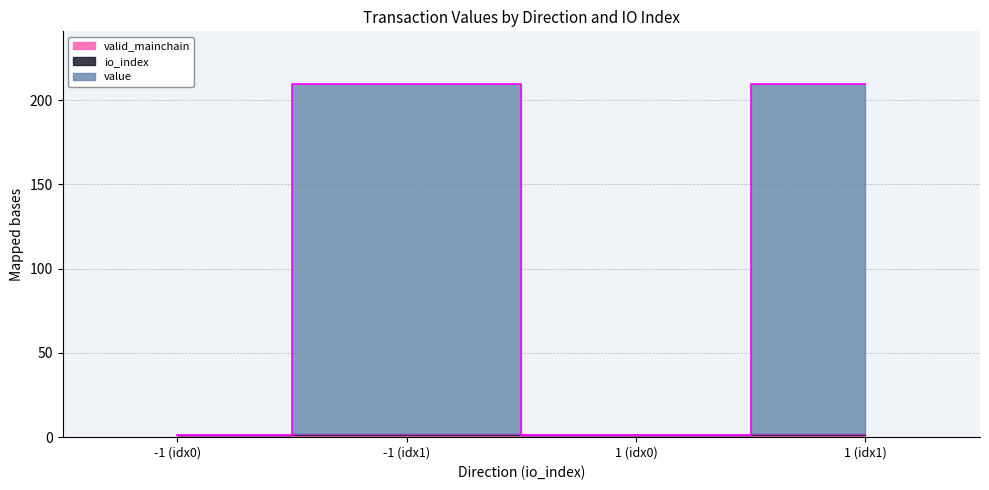

What is the average value of the io_index series?

105.3